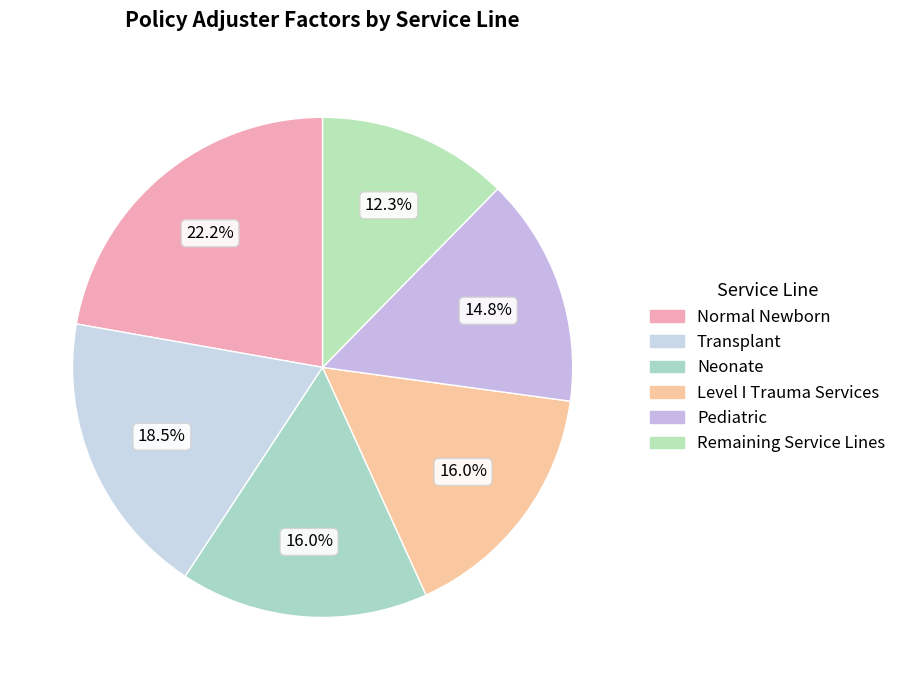

What percentage is the Pediatric slice, to the nearest percent?

15%